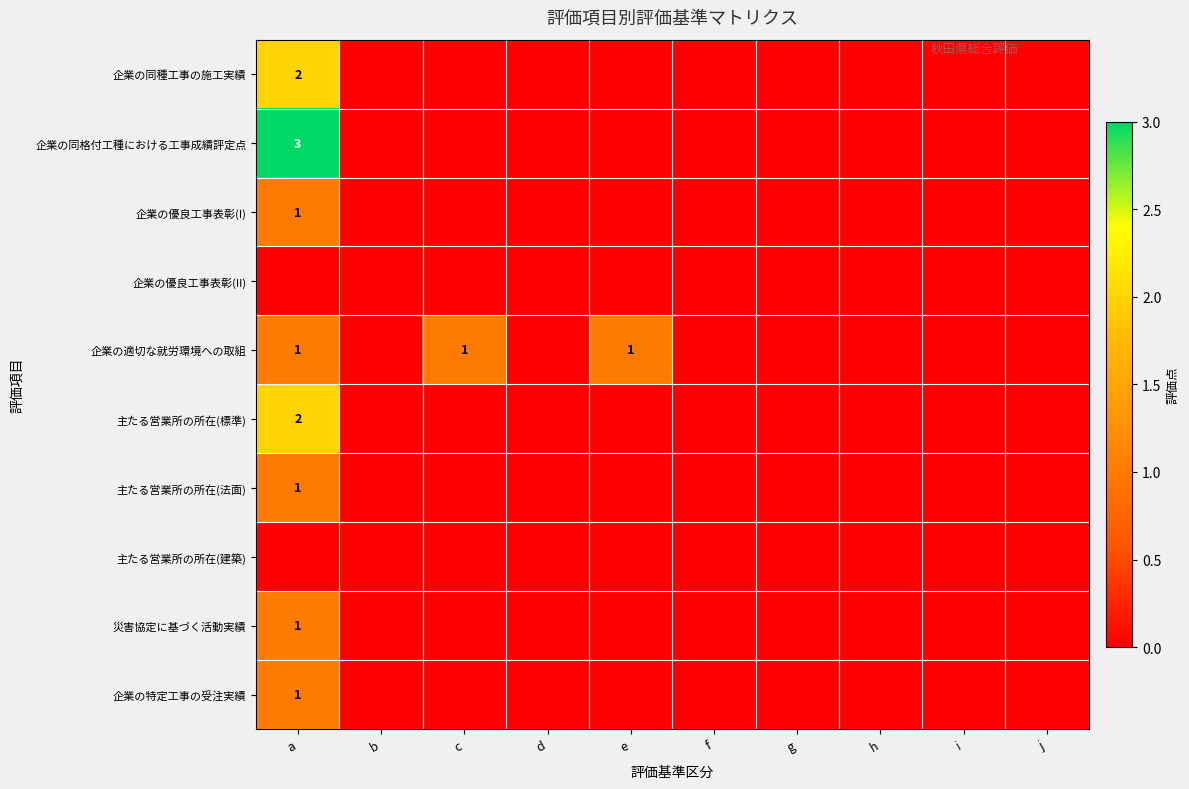

Is it true that 企業の特定工事の受注実績 equals 0 at a?

False